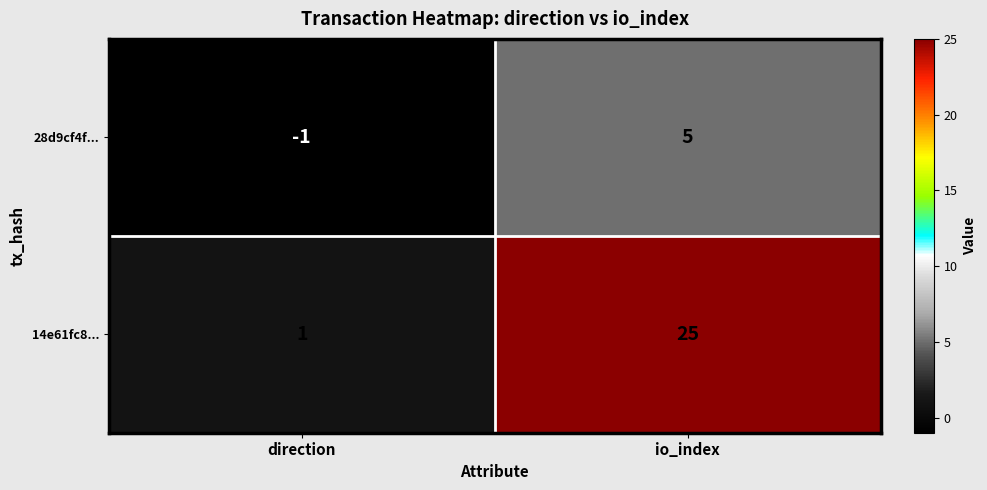

What is the sum of all 14e61fc8... values?

26